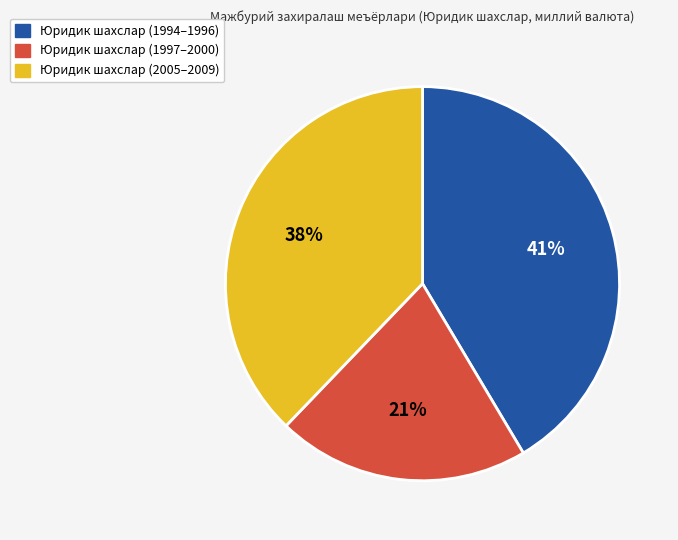

Is it true that Юридик шахслар (1997–2000) is 11% of the pie?

False